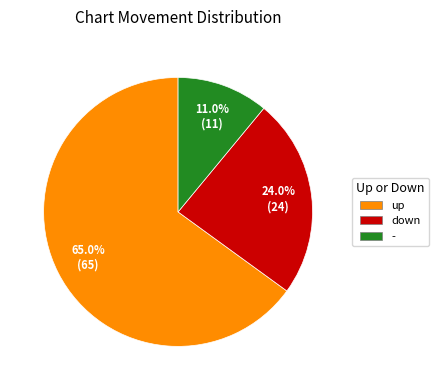

Rank the categories by value from highest to lowest.

up, down, -